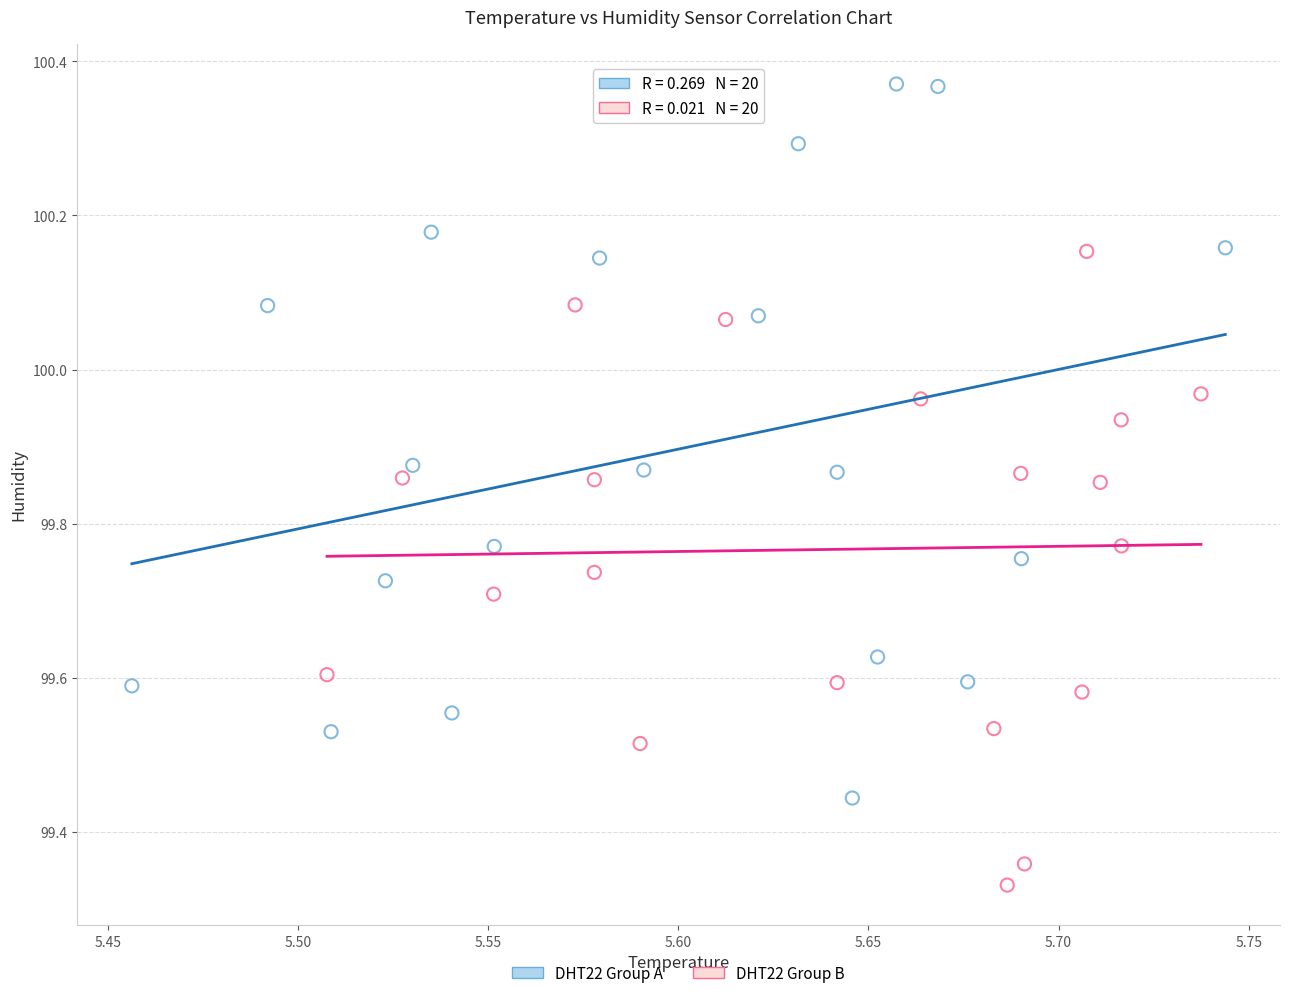

Which series contains the highest Y value?

DHT22 Group A